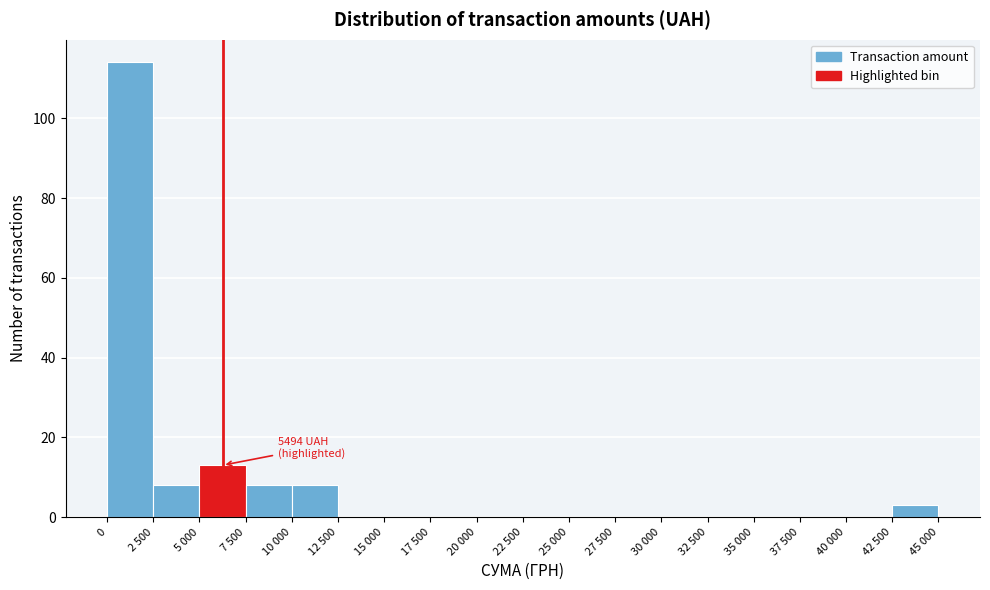

Reading right to left, what are all the values shown in this chart?

42 500=3	40 000=0	37 500=0	35 000=0	32 500=0	30 000=0	27 500=0	25 000=0	22 500=0	20 000=0	17 500=0	15 000=0	12 500=0	10 000=8	7 500=8	5 000=13	2 500=8	0=114